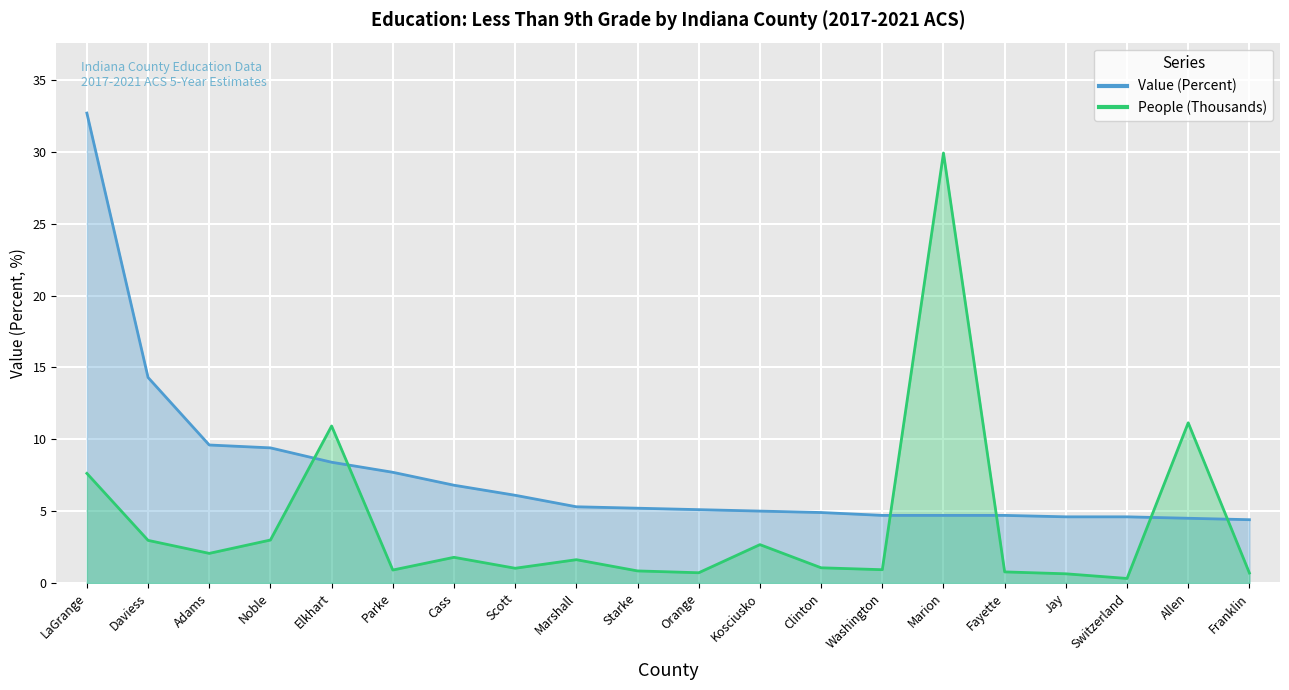

Reading left to right, transcribe all the data shown in this chart.

Value (Percent): LaGrange=32.7	Daviess=14.3	Adams=9.6	Noble=9.4	Elkhart=8.4	Parke=7.7	Cass=6.8	Scott=6.1	Marshall=5.3	Starke=5.2	Orange=5.1	Kosciusko=5.0	Clinton=4.9	Washington=4.7	Marion=4.7	Fayette=4.7	Jay=4.6	Switzerland=4.6	Allen=4.5	Franklin=4.4
People (Thousands): LaGrange=7.6	Daviess=3.0	Adams=2.1	Noble=3.0	Elkhart=10.9	Parke=0.9	Cass=1.8	Scott=1.0	Marshall=1.6	Starke=0.8	Orange=0.7	Kosciusko=2.7	Clinton=1.1	Washington=0.9	Marion=29.9	Fayette=0.8	Jay=0.6	Switzerland=0.3	Allen=11.1	Franklin=0.7